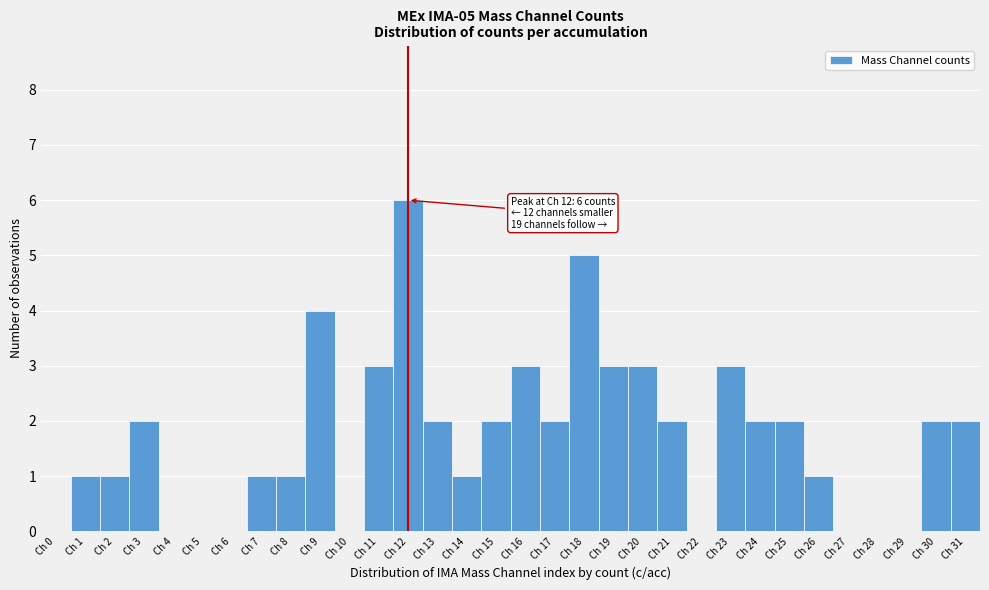

Which has a higher value, Ch 9 or Ch 2?

Ch 9